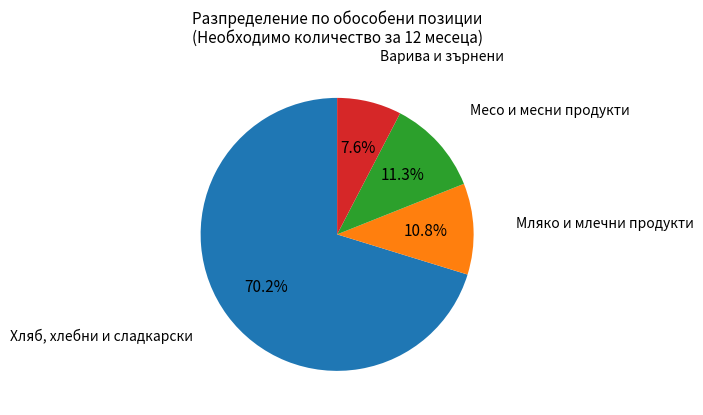

Is there a majority slice in this chart?

Yes